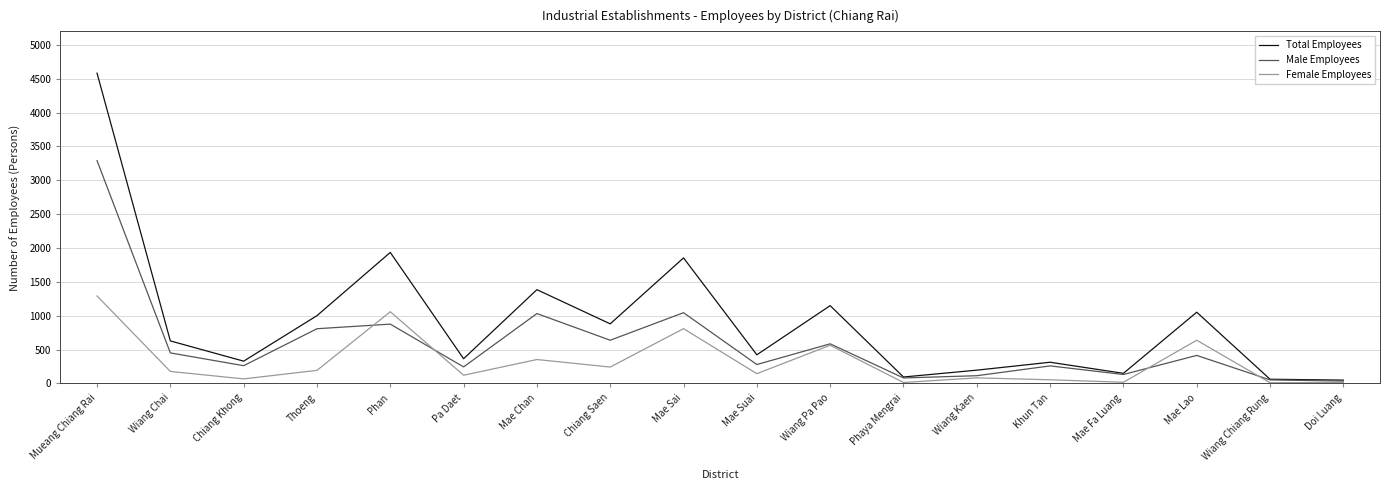

Which series changed the most between Phan and Phaya Mengrai?

Total Employees